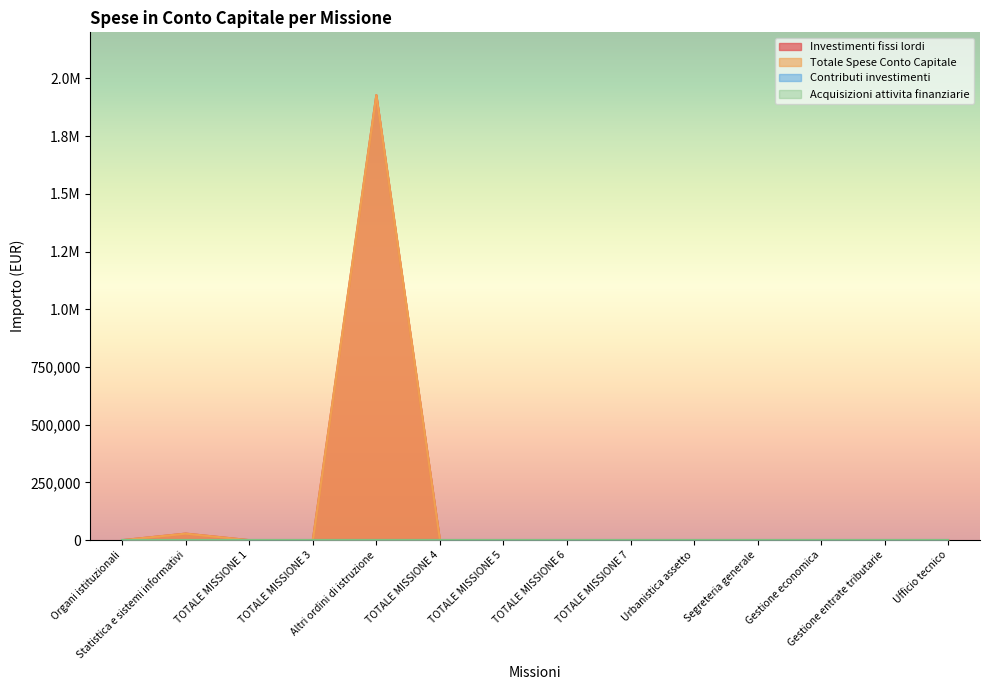

How many data points in Investimenti fissi lordi are above 0?

2